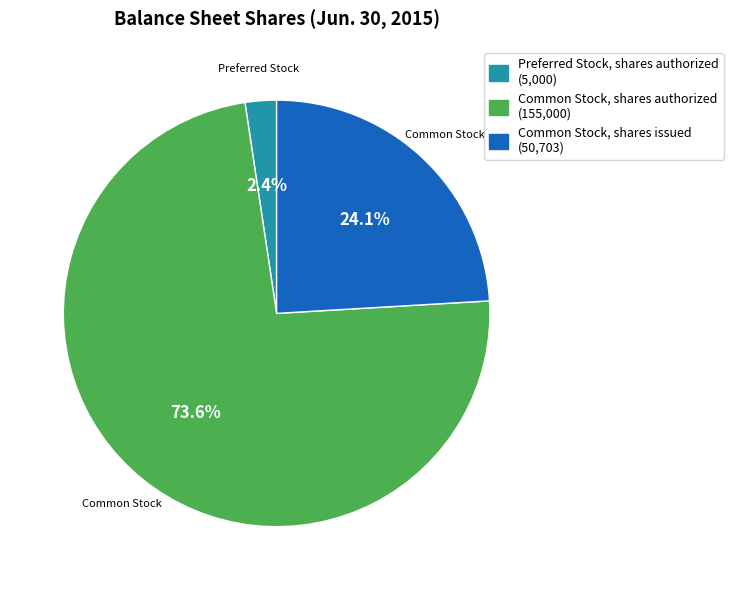

Does any single category account for the majority?

Yes